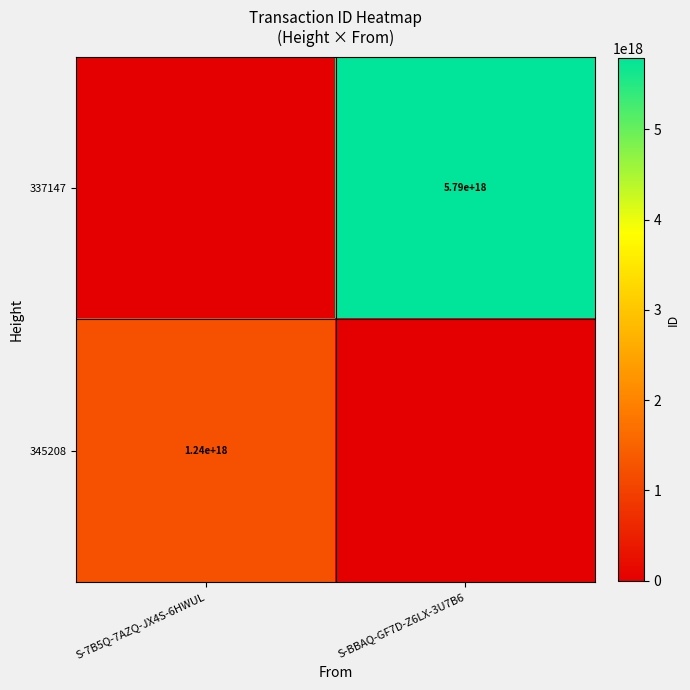

At which category does the chart reach its peak across all series?

S-BBAQ-GF7D-Z6LX-3U7B6